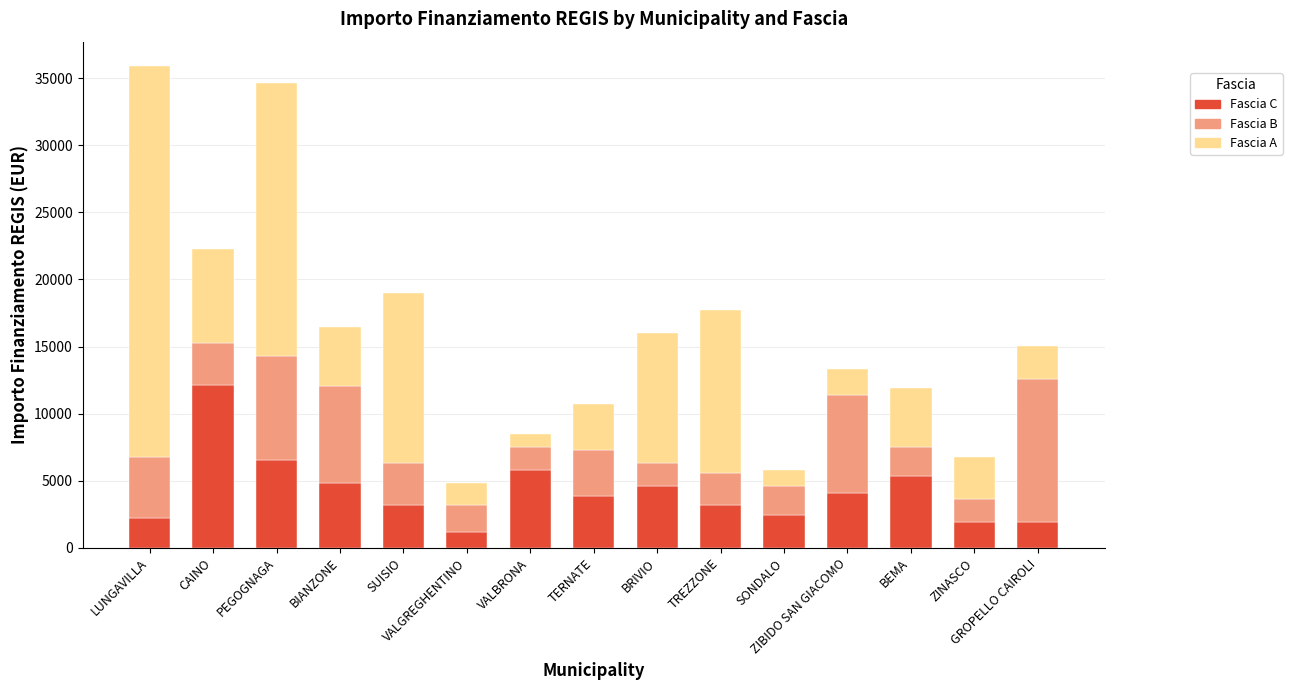

What is the average value of the Fascia C series?

4224